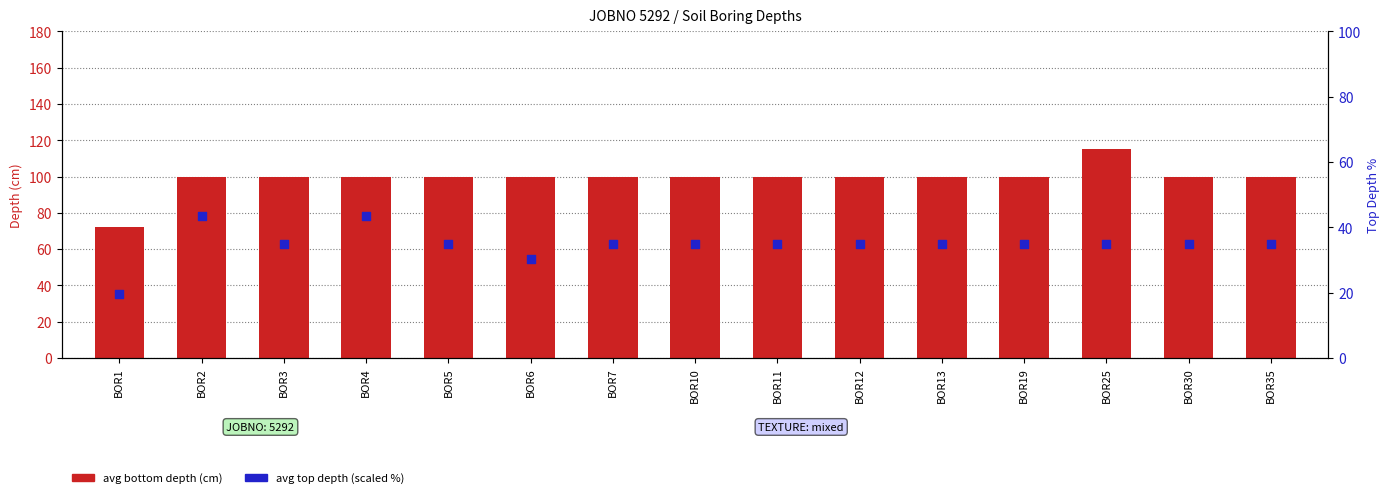

Which series reaches the maximum Y coordinate?

avg_btmdepth